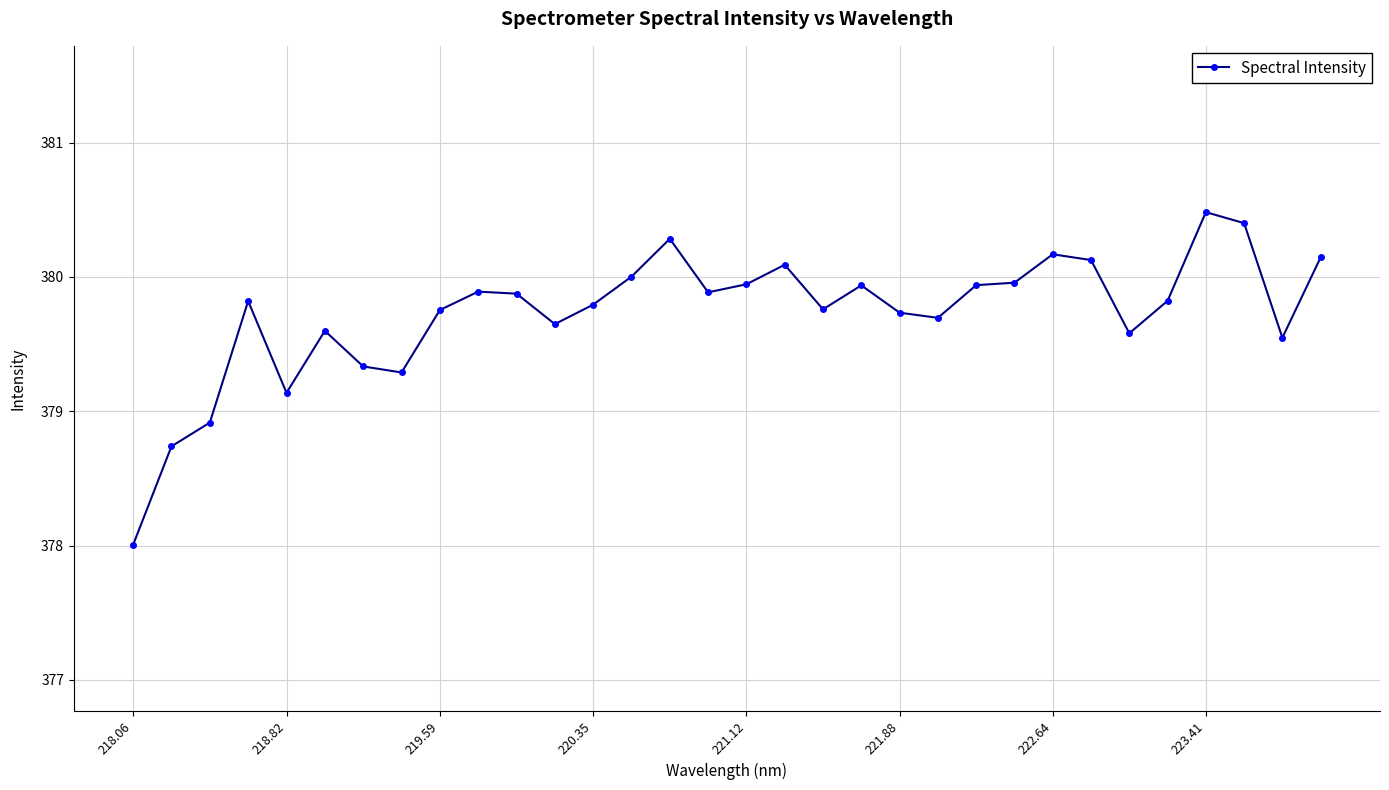

True or false: the data has more than 0 interior local peaks.

True